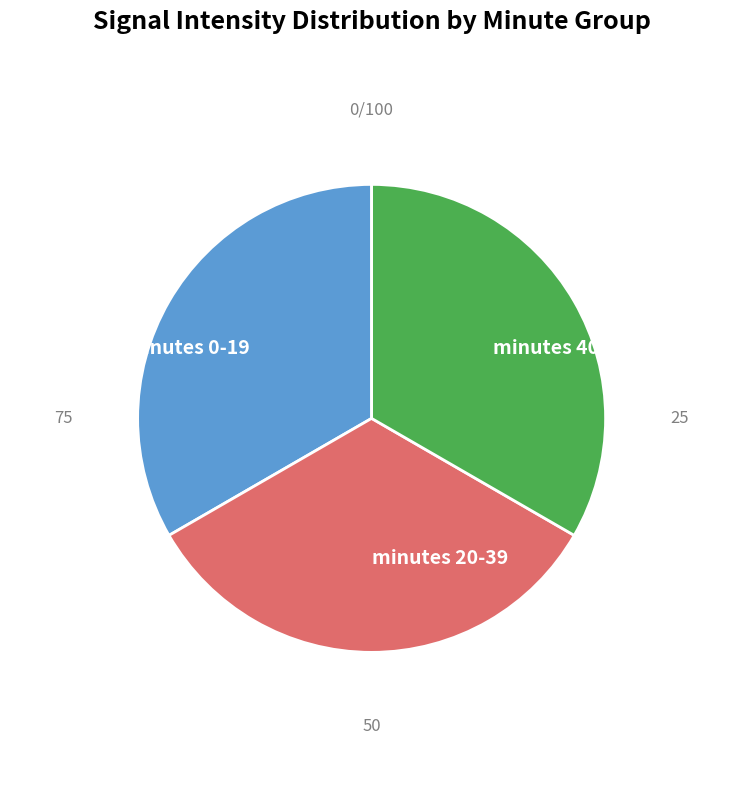

Is the sum of minutes 0-19 and minutes 20-39 greater than half?

Yes